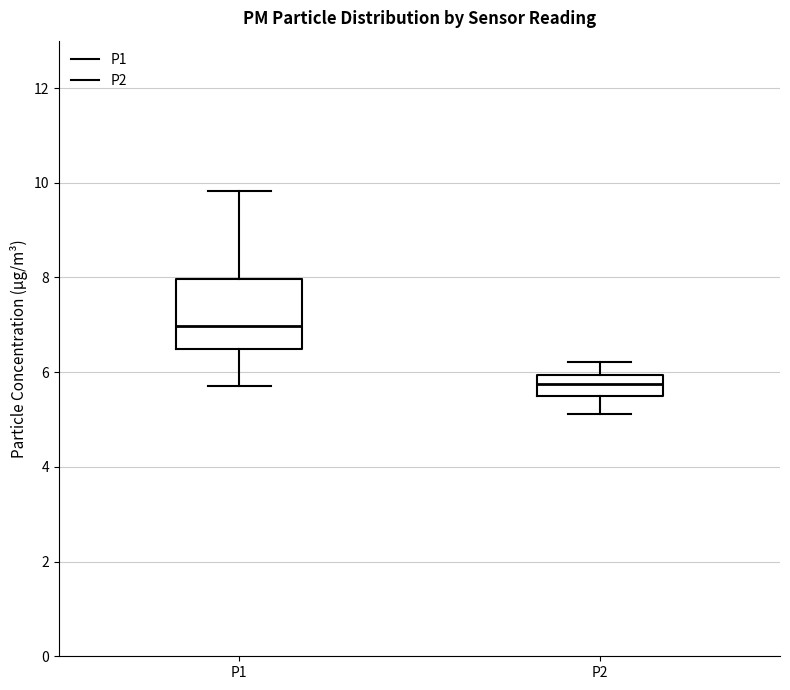

Reading left to right, read every box against the y-axis: the position of its median line, the range the box covers, and the ends of its whiskers. The values are not printed on the chart, so give them approximately, as read against the axis.

P1: median 7.0, box 6.4 to 8.0, whiskers 5.8 to 9.8
P2: median 5.8, box 5.6 to 6.0, whiskers 5.2 to 6.2